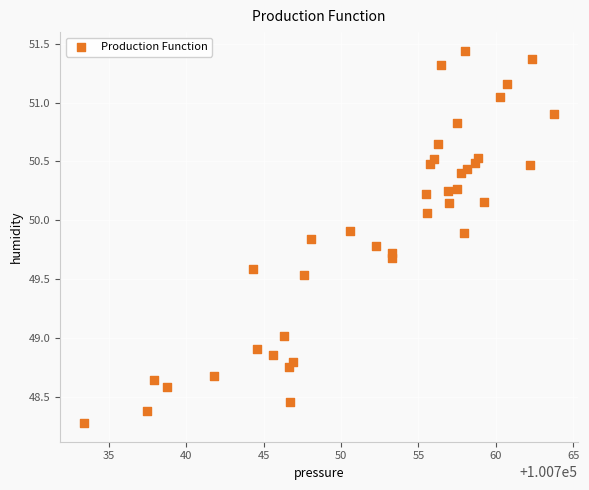

What is the range of X values (max minus min)?

30.4